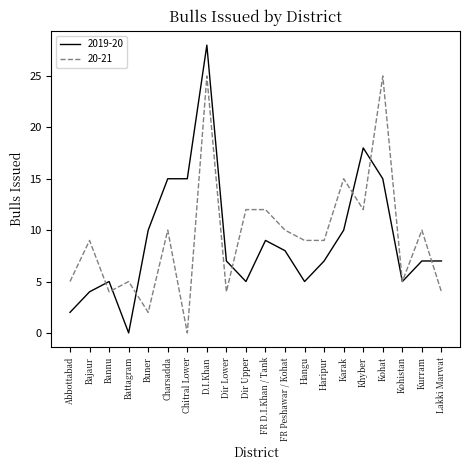

Where do 2019-20 and 20-21 first cross each other?

Bajaur and Bannu